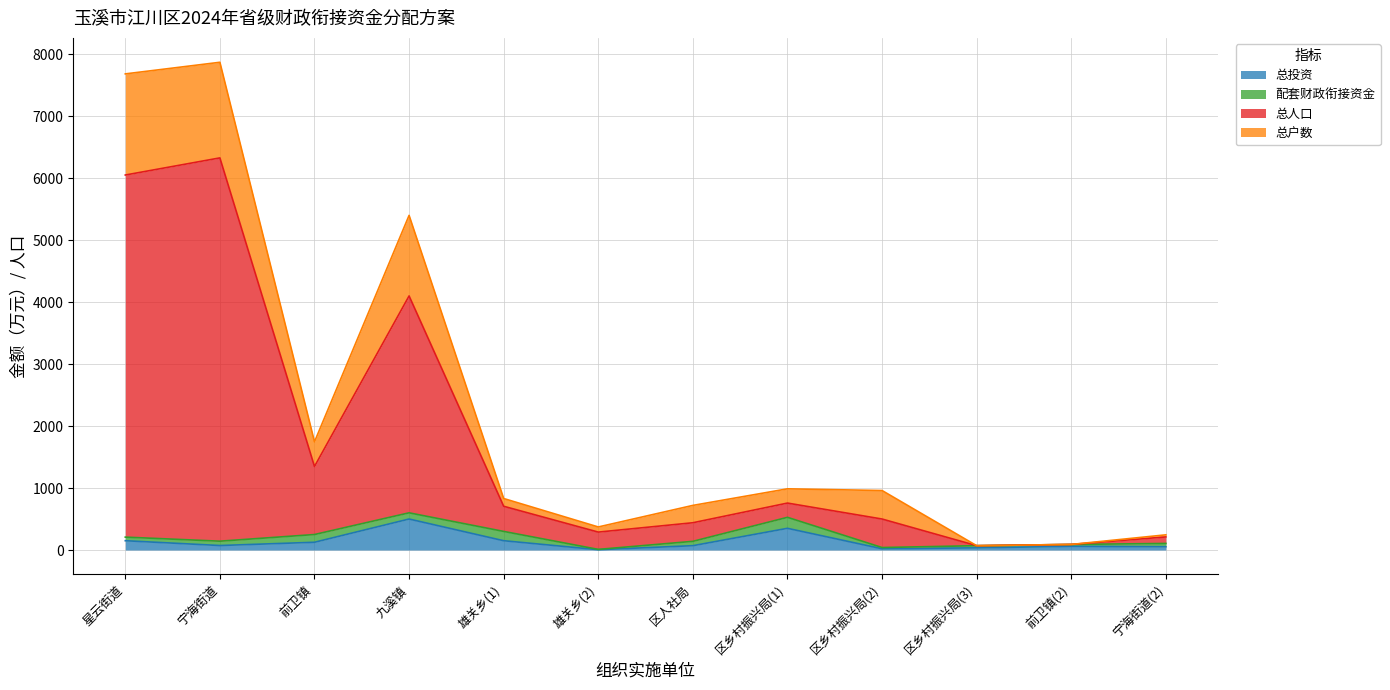

Which series changed the most between 区乡村振兴局(3) and 前卫镇(2)?

总投资